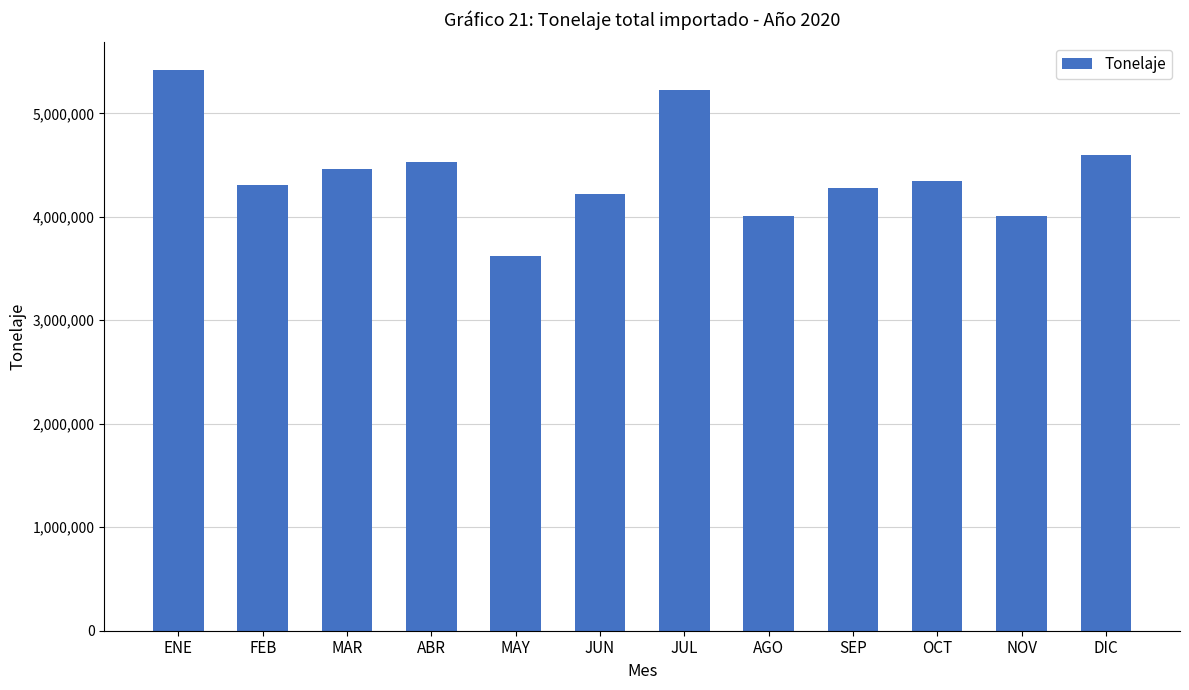

What is the difference between the second highest and minimum values?

1607230.7